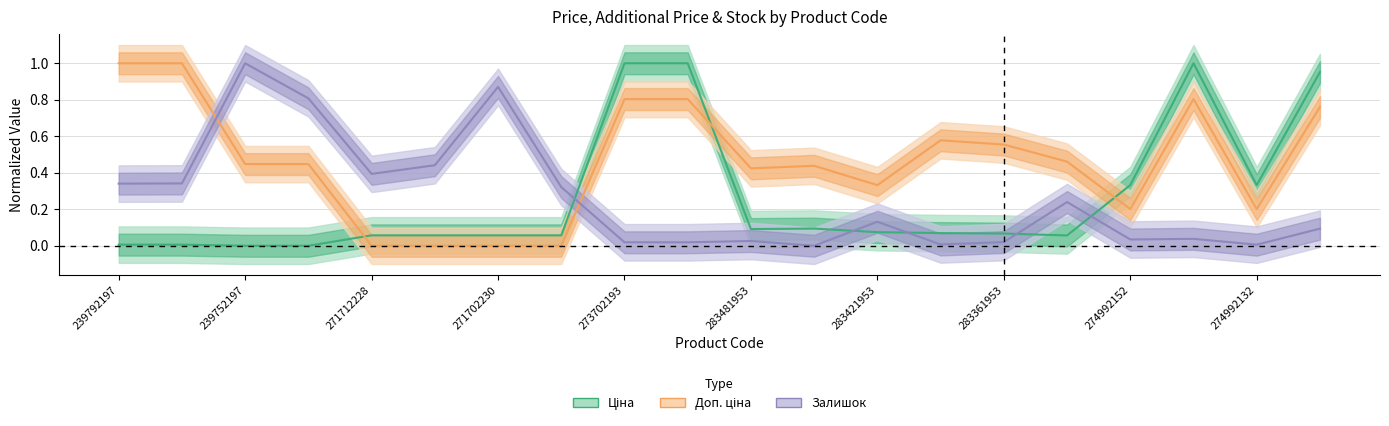

What is the difference between the second highest and second lowest values in the Доп. ціна series?

1.0